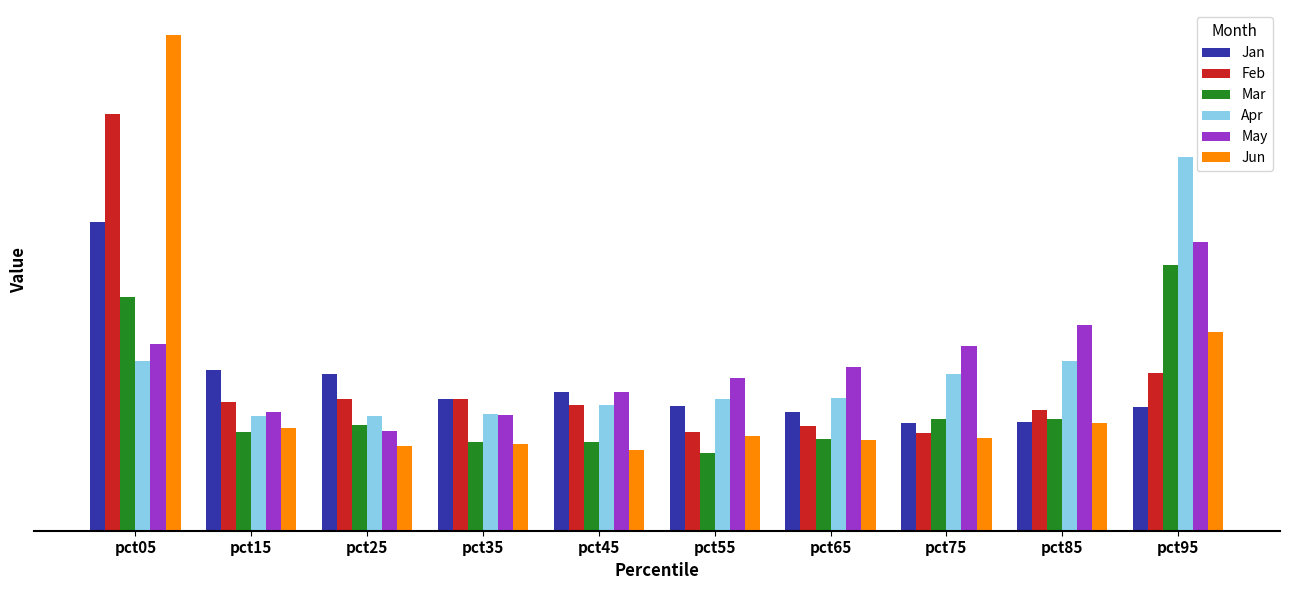

How many Feb values are between 0 and 1?

9